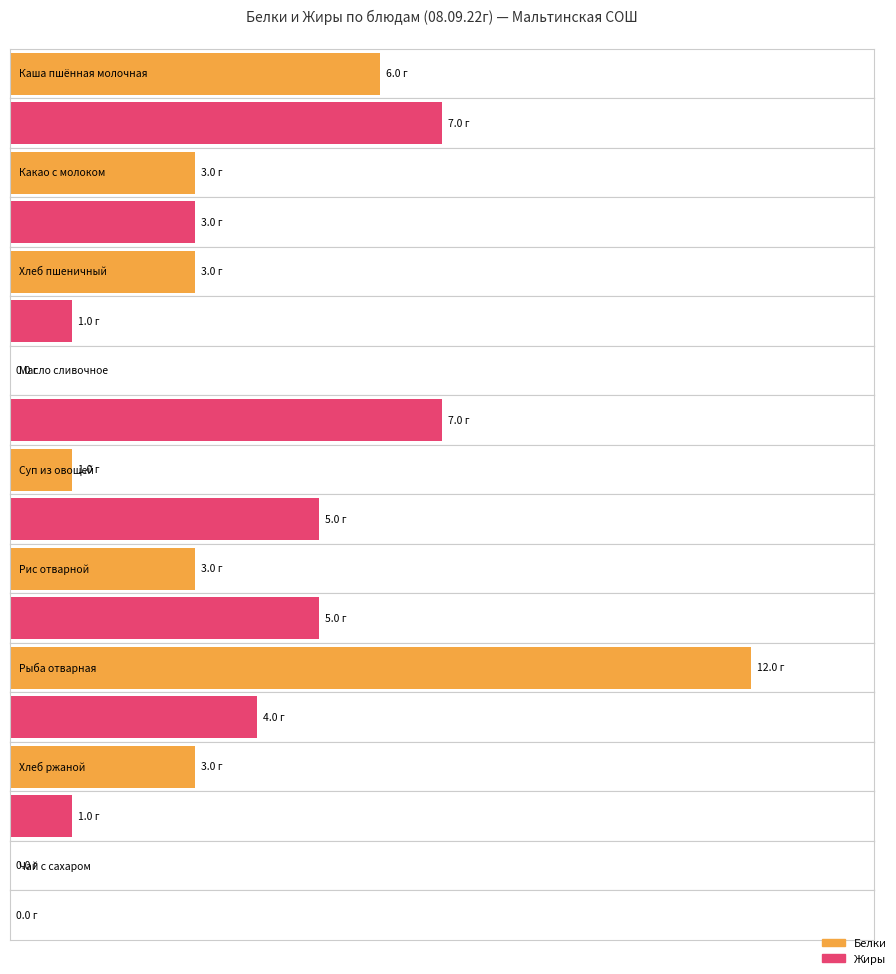

How many bars are there in each group?

2